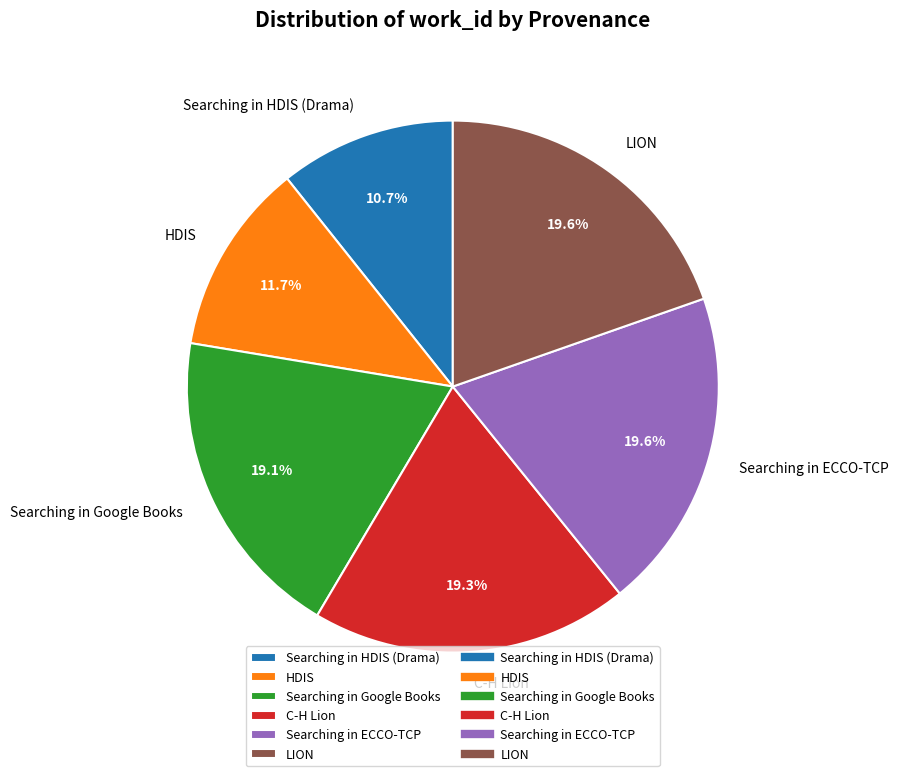

True or false: HDIS accounts for 2% of the total.

False